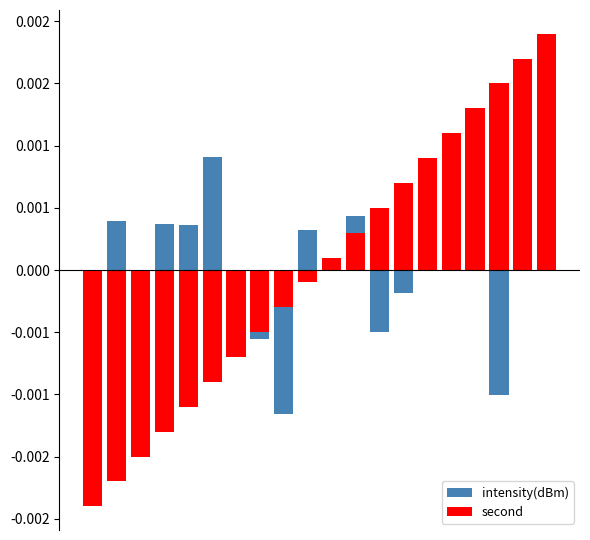

True or false: second has a value of 0.0 at 10.

True